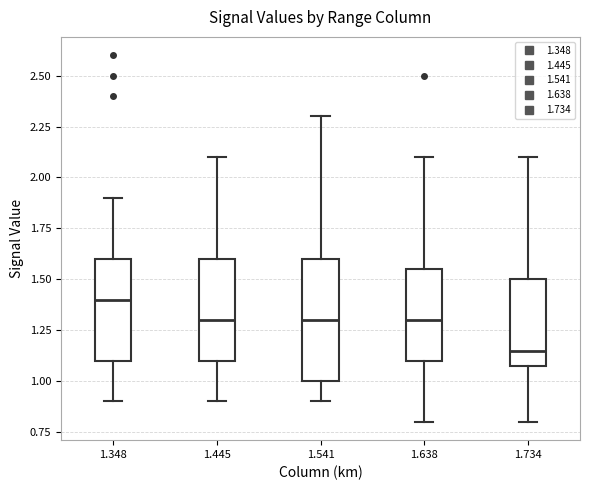

Reading left to right, read every box against the y-axis: the position of its median line, the range the box covers, and the ends of its whiskers. The values are not printed on the chart, so give them approximately, as read against the axis.

1.348: median 1.40, box 1.10 to 1.60, whiskers 0.90 to 1.90
1.445: median 1.30, box 1.10 to 1.60, whiskers 0.90 to 2.10
1.541: median 1.30, box 1.00 to 1.60, whiskers 0.90 to 2.30
1.638: median 1.30, box 1.10 to 1.55, whiskers 0.80 to 2.10
1.734: median 1.15, box 1.10 to 1.50, whiskers 0.80 to 2.10